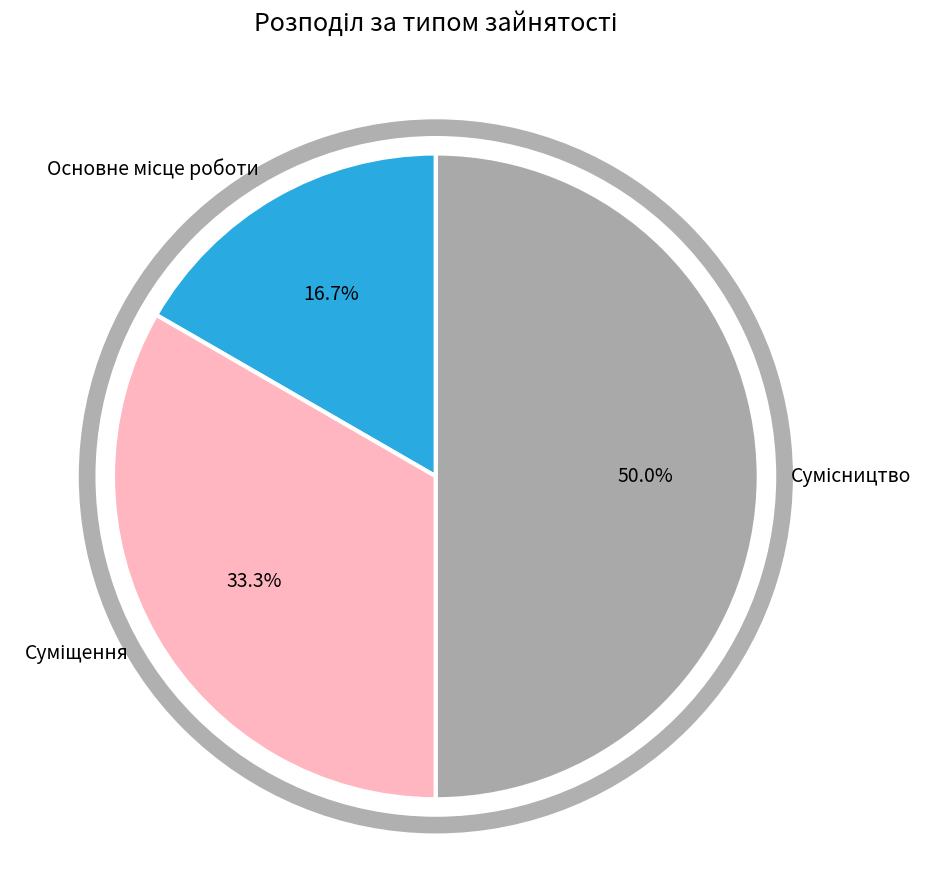

Between Основне місце роботи and Суміщення, which is larger?

Суміщення